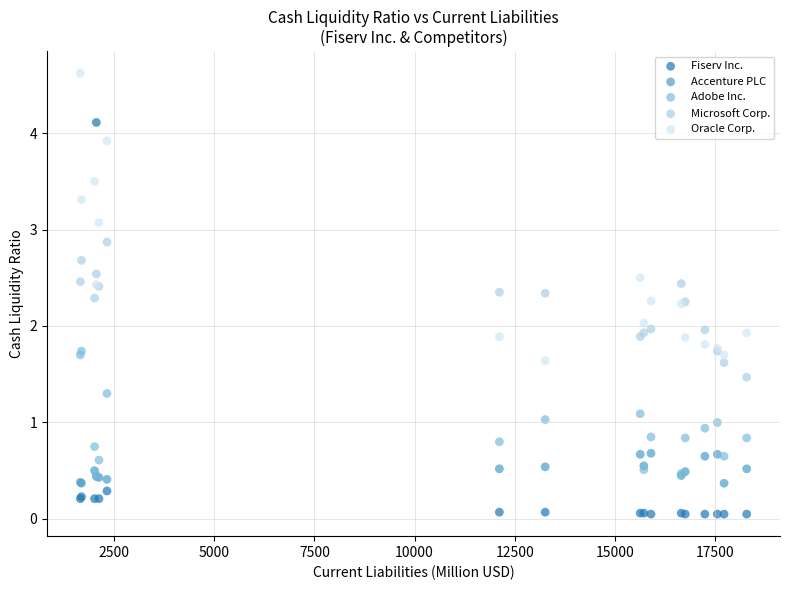

Which series contains the lowest Y value?

Fiserv Inc.